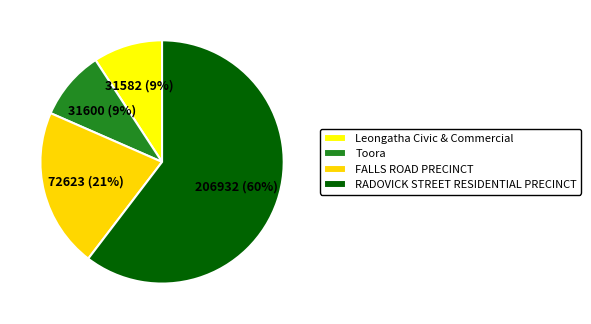

Is the sum of RADOVICK STREET RESIDENTIAL PRECINCT and Leongatha Civic & Commercial greater than half?

Yes